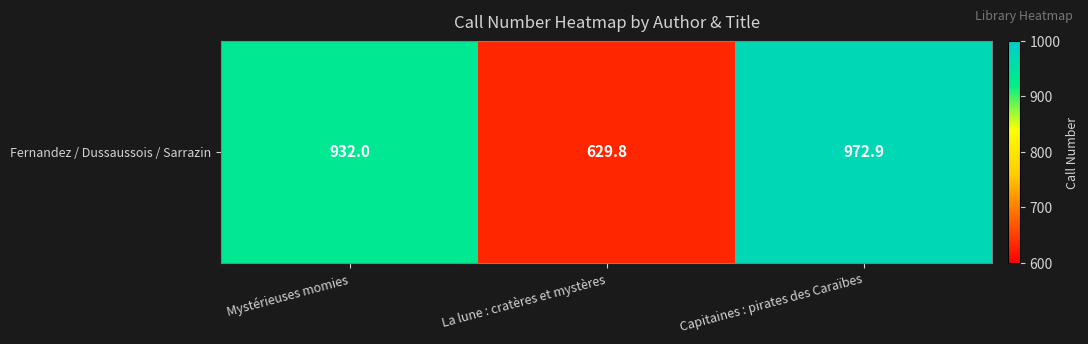

Which label corresponds to the largest value in the chart?

Capitaines : pirates des Caraïbes